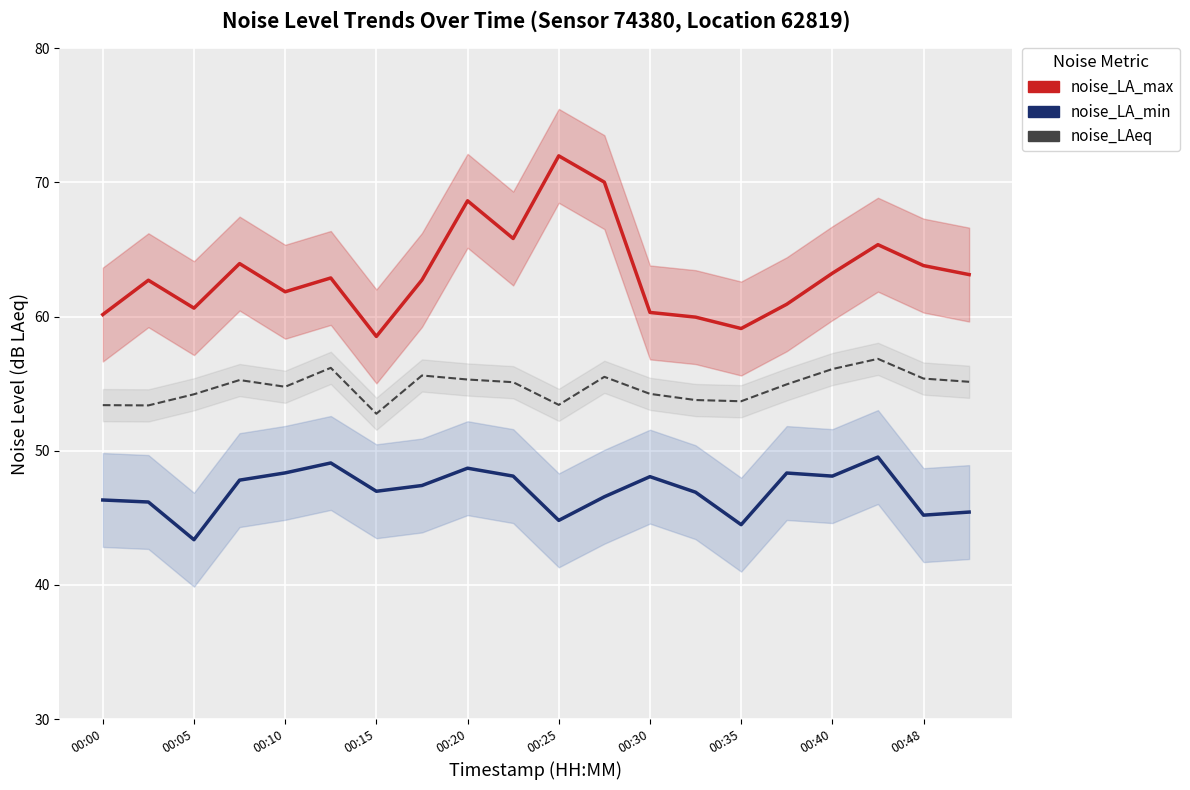

How many series are shown in this chart?

3